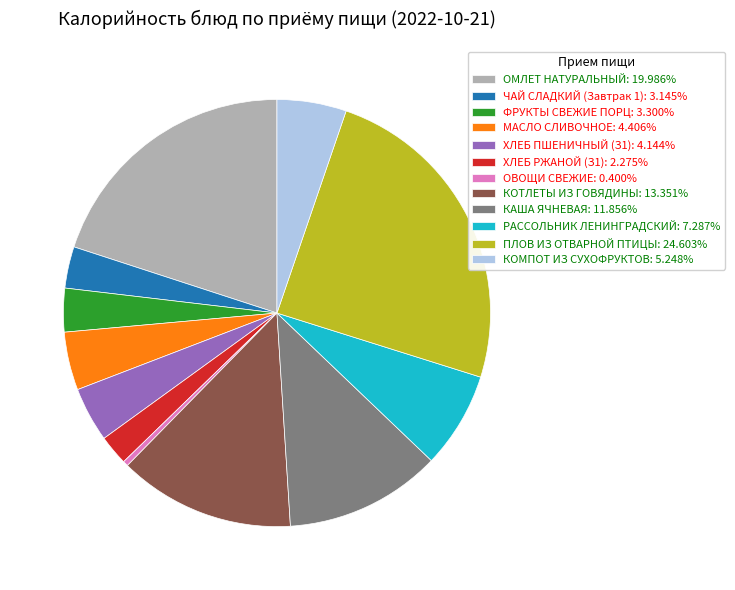

Does any single category account for the majority?

No